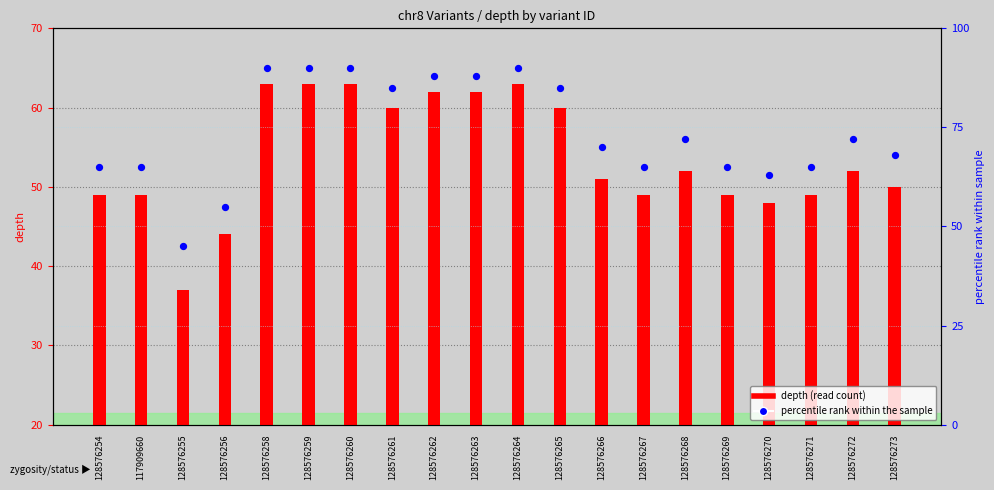

What are all the series names shown in the legend?

depth (read count), percentile rank within the sample